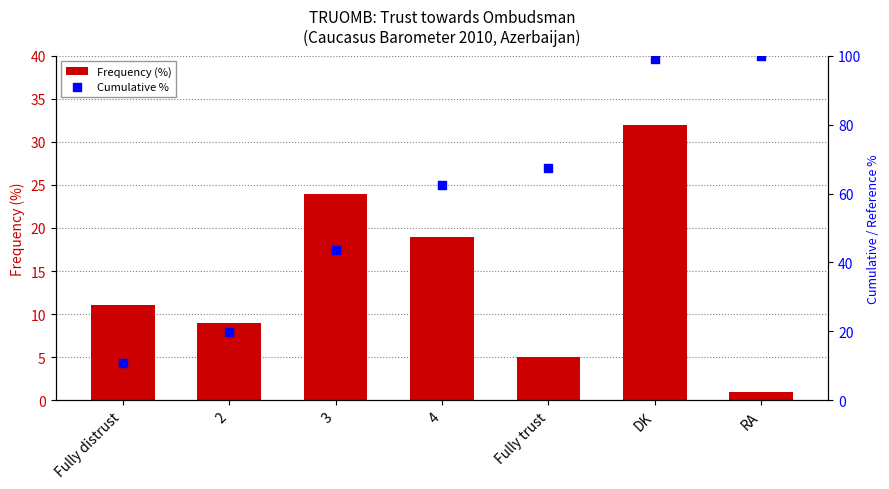

At how many categories does at least one series exceed 66?

3